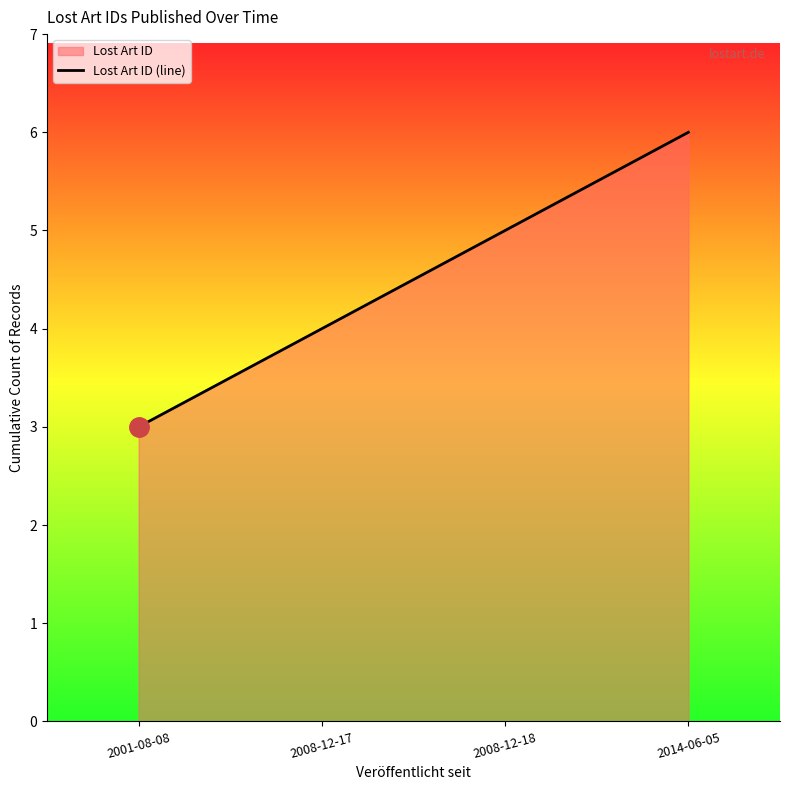

Approximately how many times larger is the value at 2001-08-08 compared to 2014-06-05?

0.5